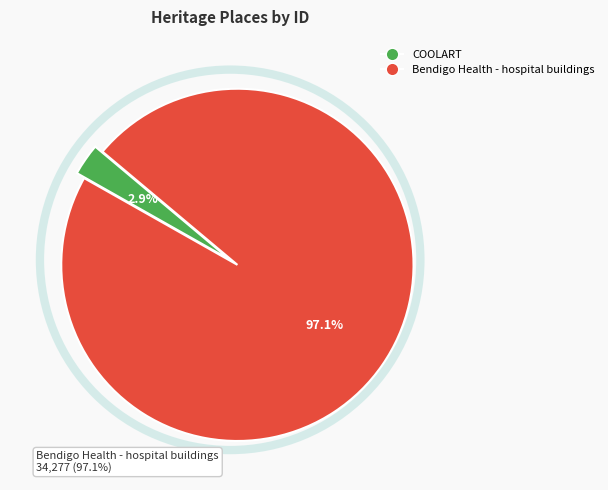

How many slices are in this pie chart?

2